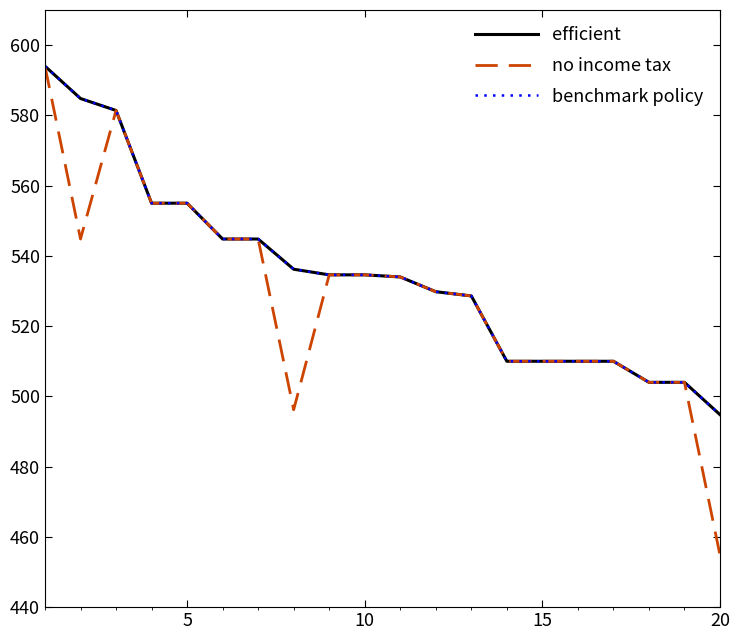

Is this an area chart (filled region under the line)?

No